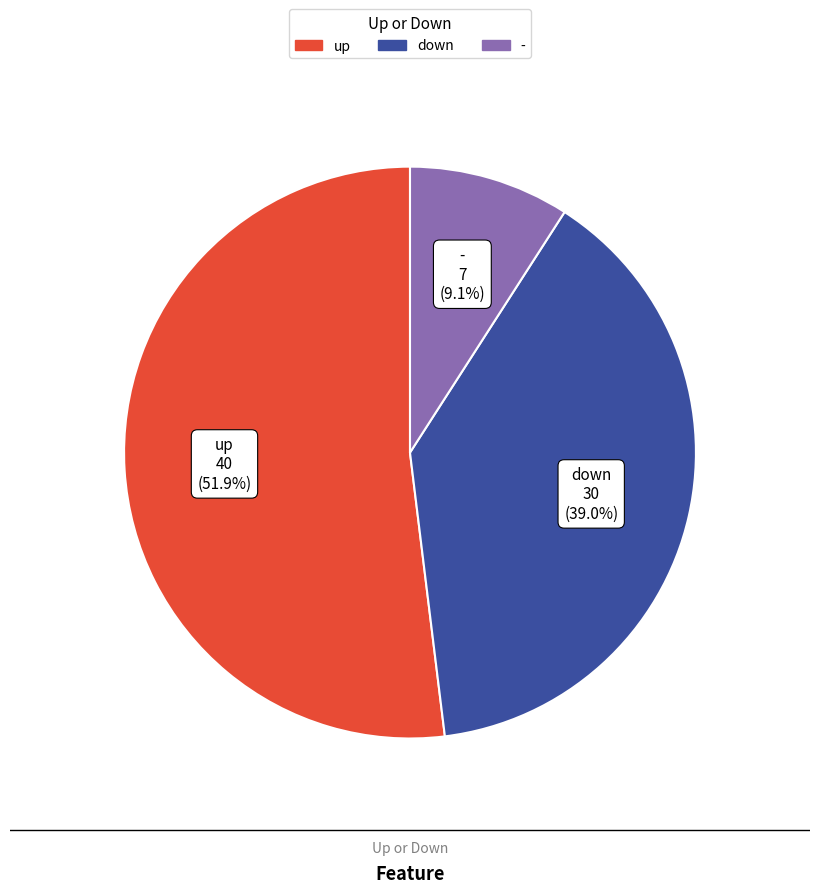

What is the ratio of the value at - to the value at down?

0.2